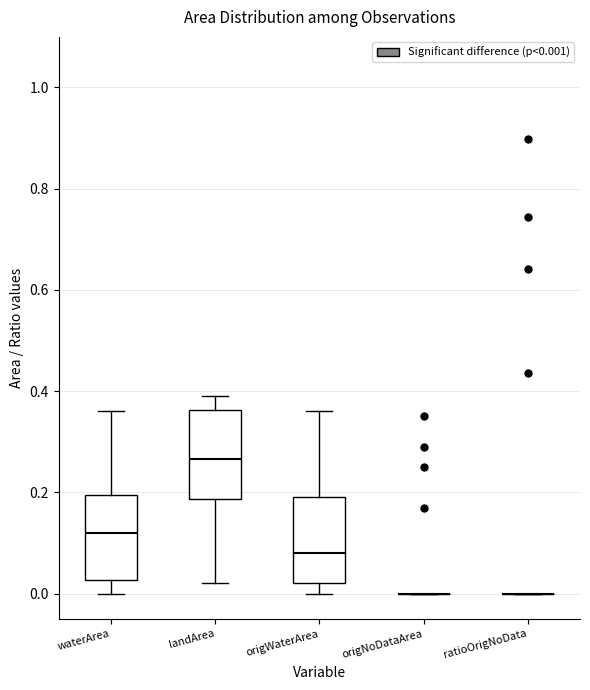

Reading left to right, read every box against the y-axis: the position of its median line, the range the box covers, and the ends of its whiskers. The values are not printed on the chart, so give them approximately, as read against the axis.

waterArea: median 0.12, box 0.02 to 0.20, whiskers 0.00 to 0.36
landArea: median 0.26, box 0.18 to 0.36, whiskers 0.02 to 0.40
origWaterArea: median 0.08, box 0.02 to 0.20, whiskers 0.00 to 0.36
origNoDataArea: box collapsed to a line at 0.00, whiskers 0.00 to 0.00
ratioOrigNoData: box collapsed to a line at 0.00, whiskers 0.00 to 0.00